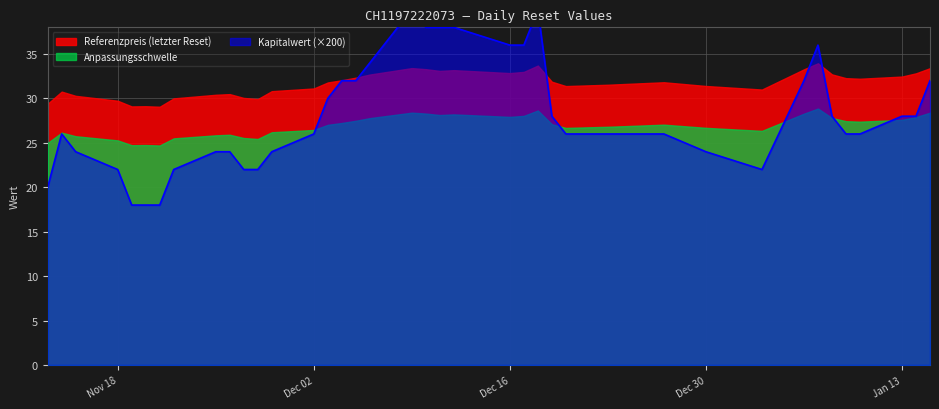

Count the number of categories in the chart.

39